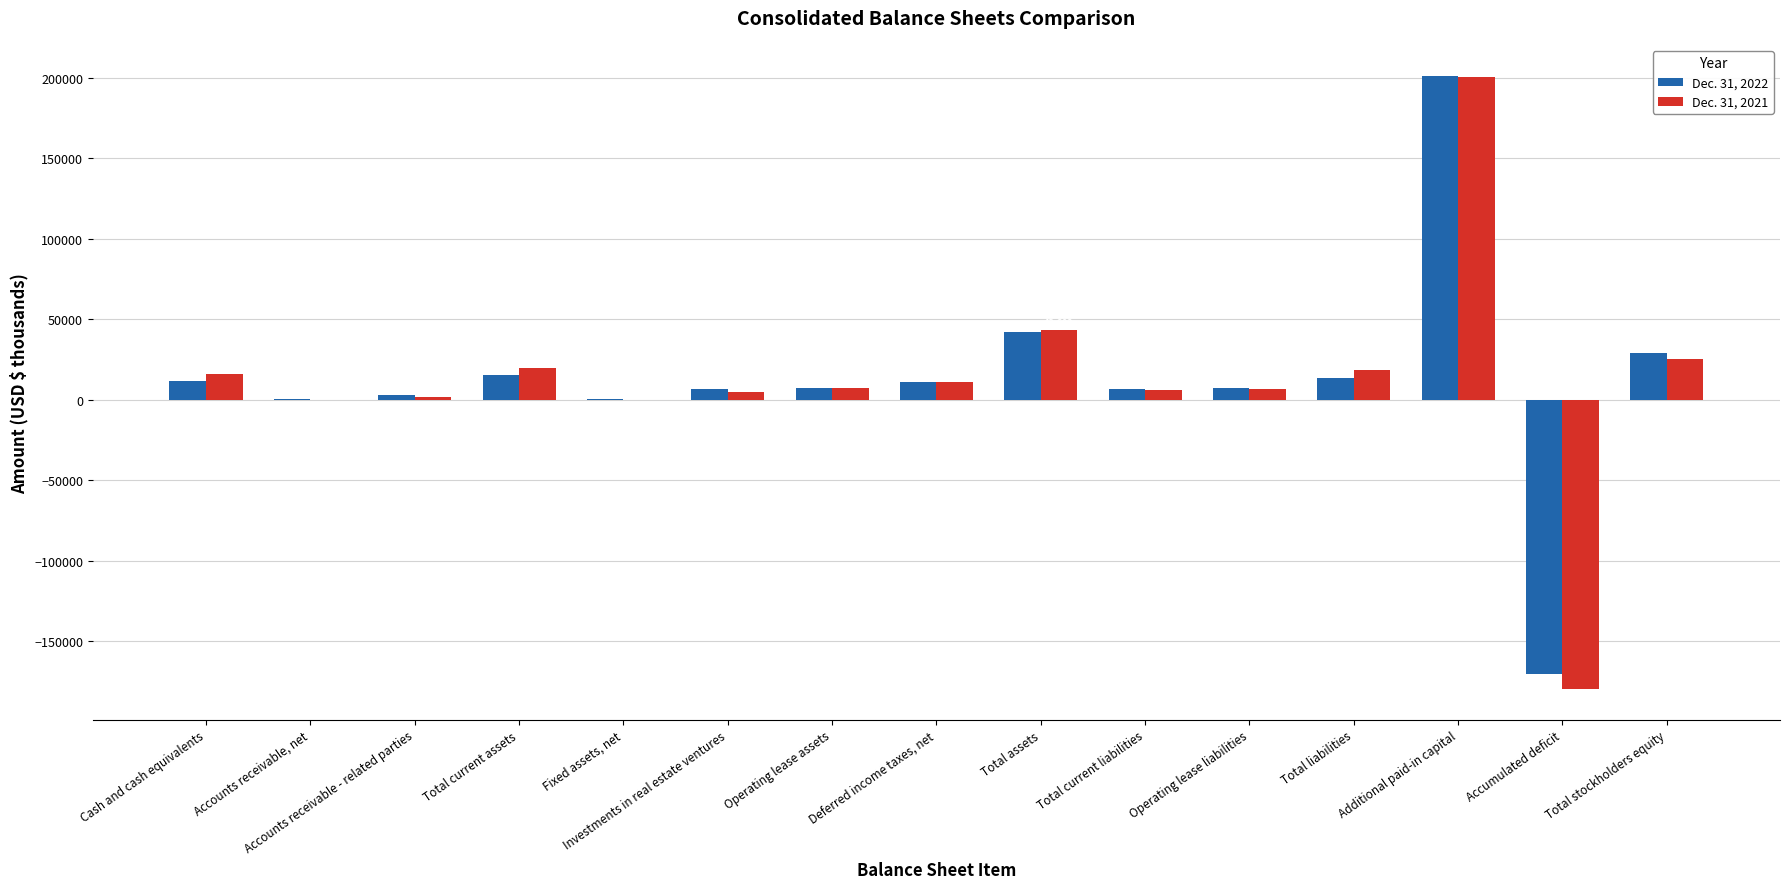

What are all the series names shown in the legend?

Dec. 31, 2022, Dec. 31, 2021